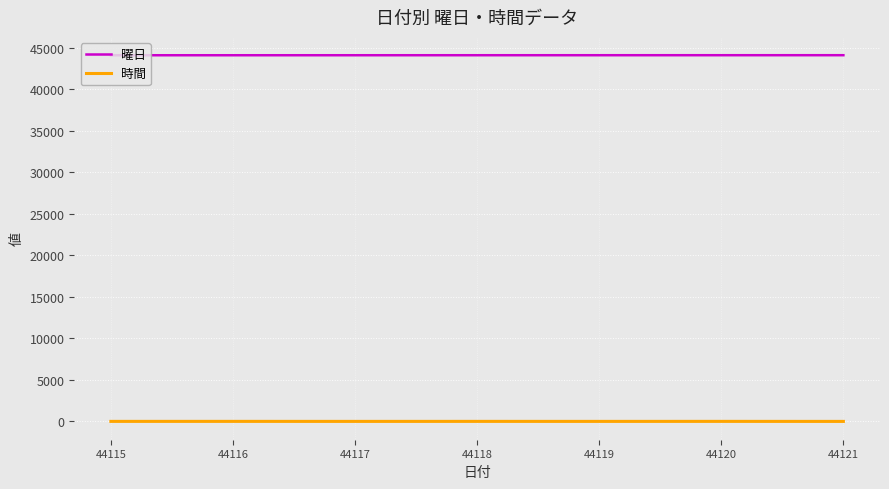

True or false: 時間 and 曜日 intersect in this chart.

False